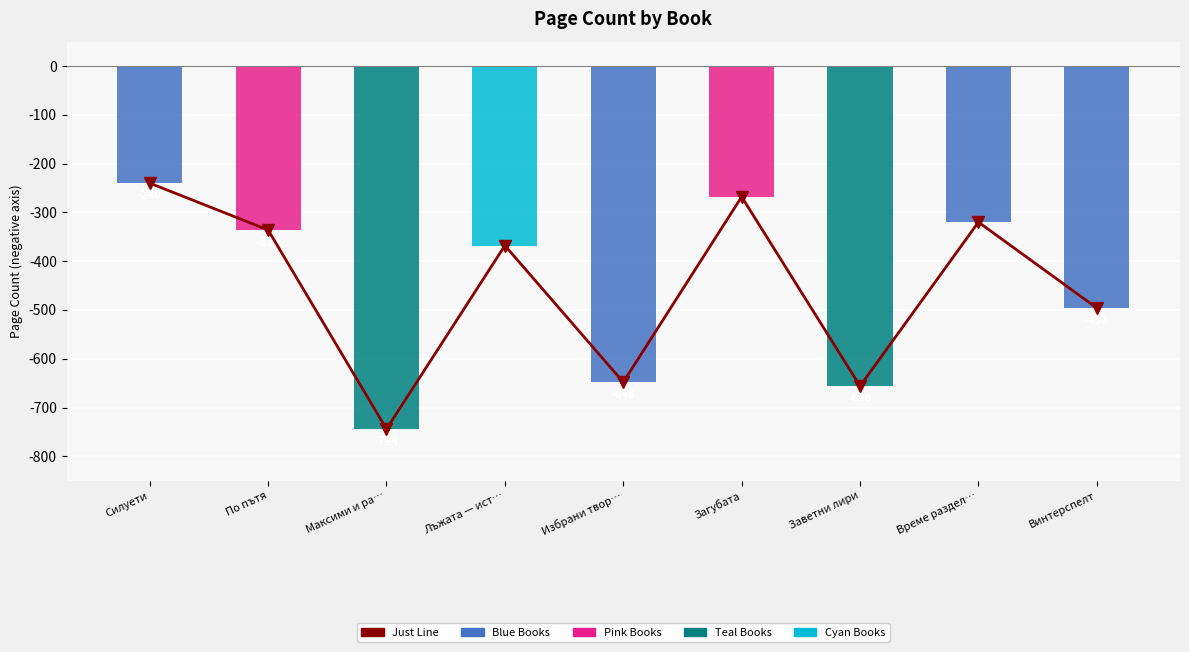

What is the minimum value shown in the chart?

-744